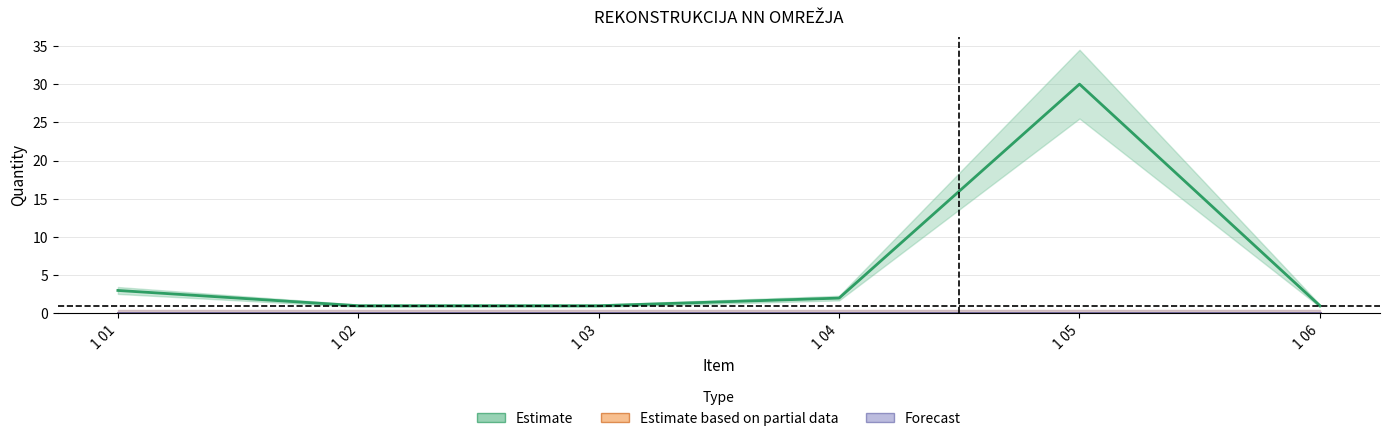

Which series has the largest total across all categories?

Estimate